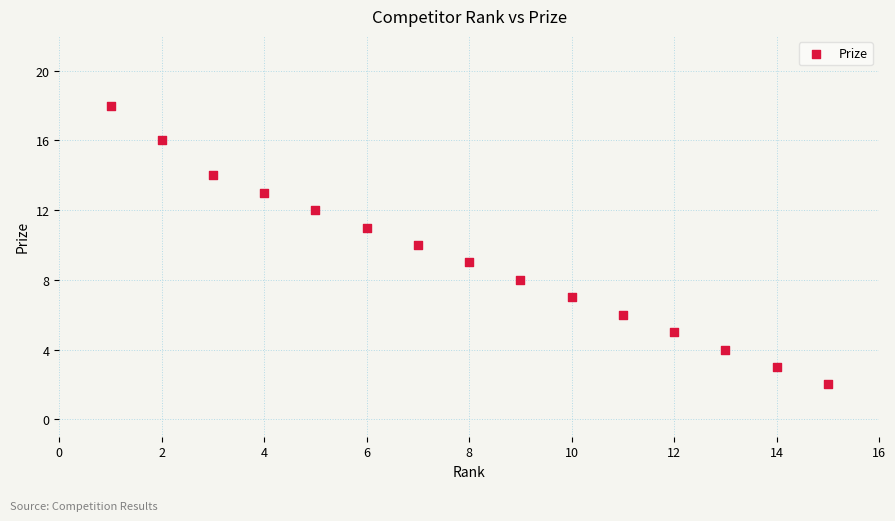

What is the range of X values (max minus min)?

14